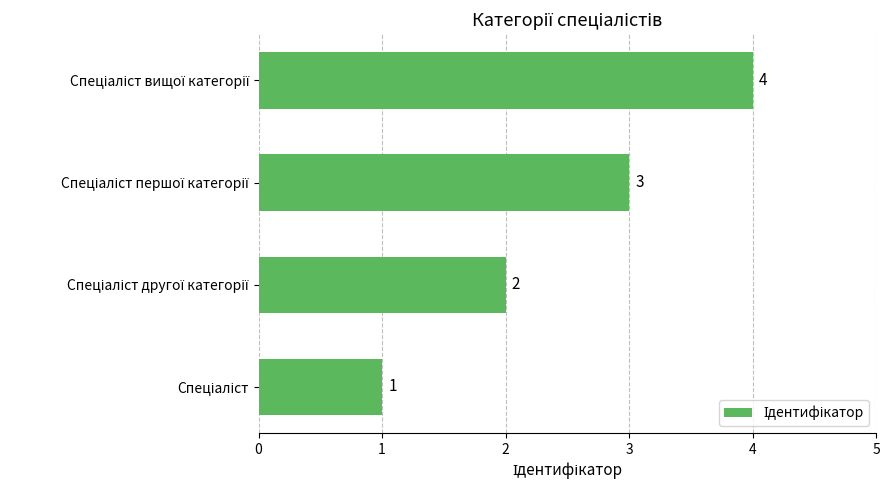

What is the sum of all values?

10